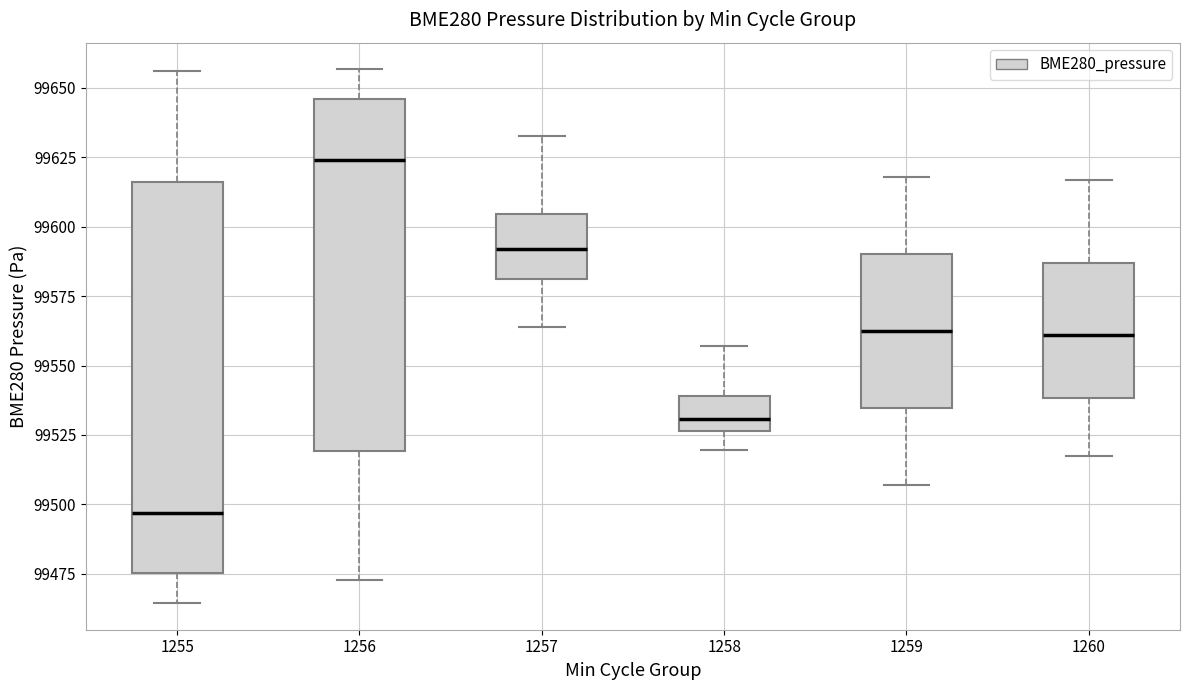

Where does the lower whisker of the box at x = 1257 end on the y-axis? The values are not printed on the chart, so give them approximately, as read against the axis.

99565